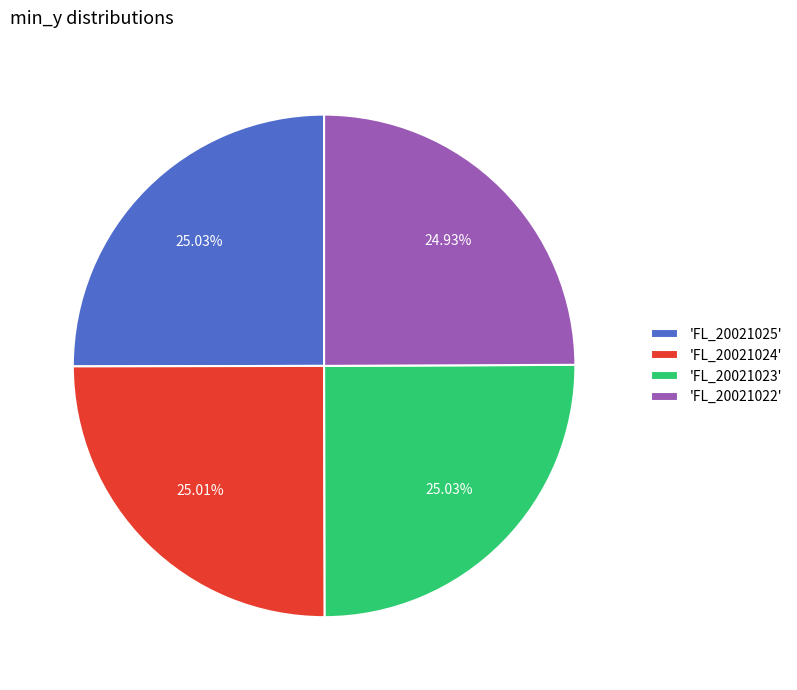

Is there any slice that represents more than half of the pie?

No